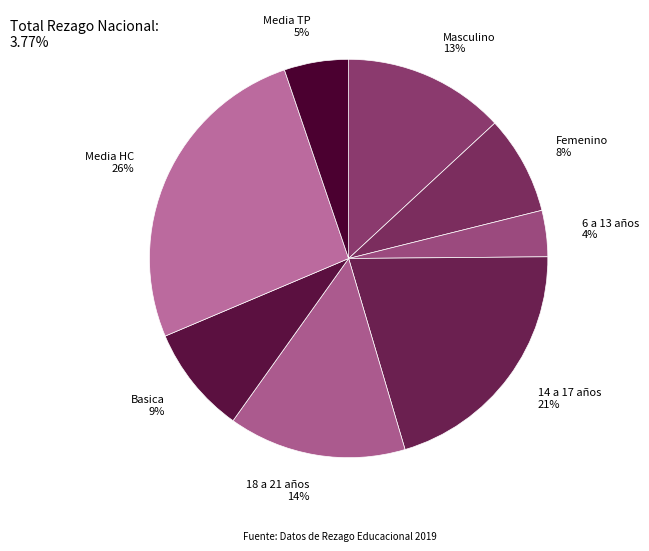

What is the largest slice in the pie chart?

Media HC